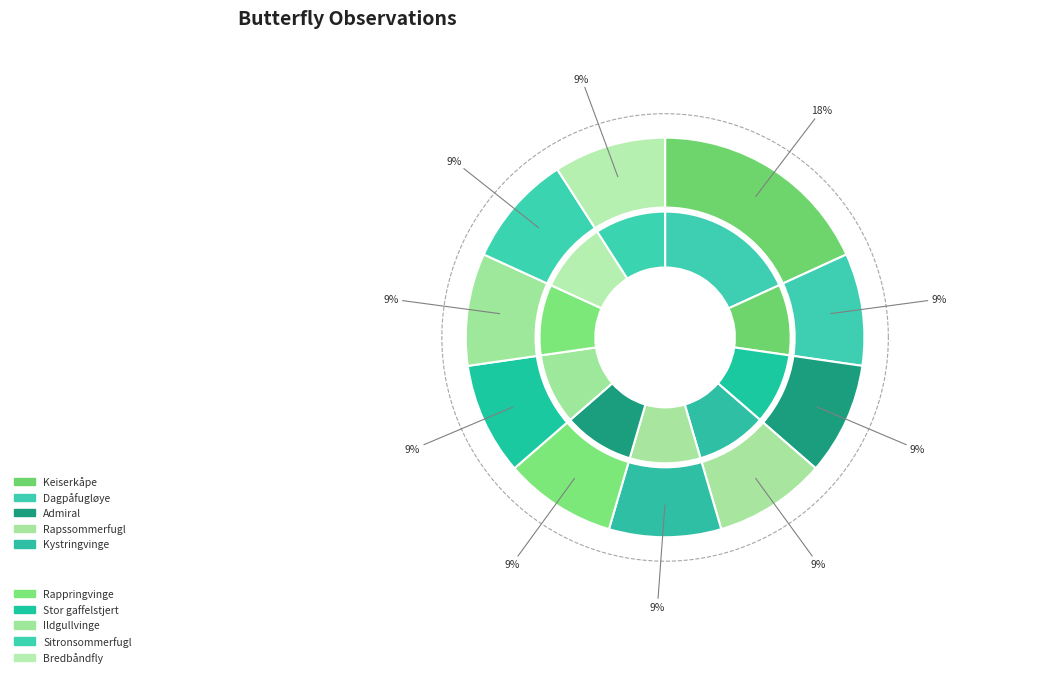

To the nearest percent, what is the combined percentage of Bredbåndfly and Admiral?

18%